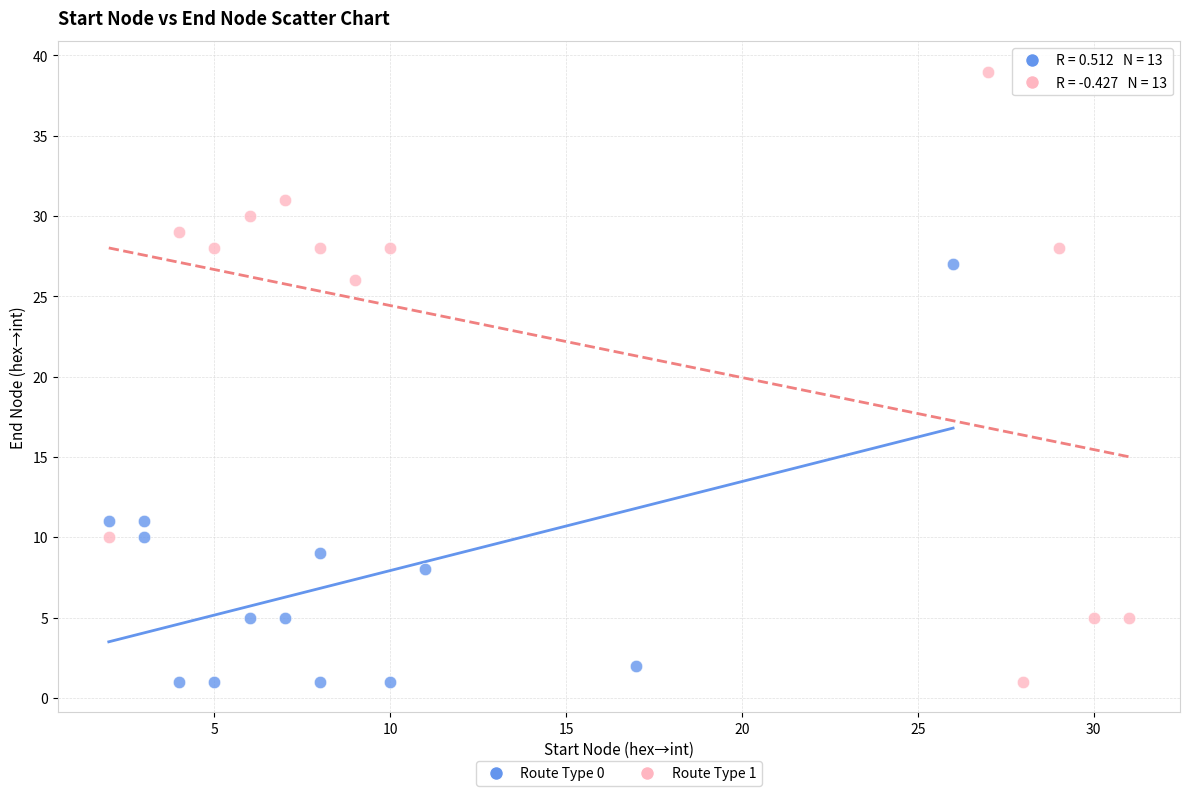

Which series has the widest spread of Y values?

Route Type 1